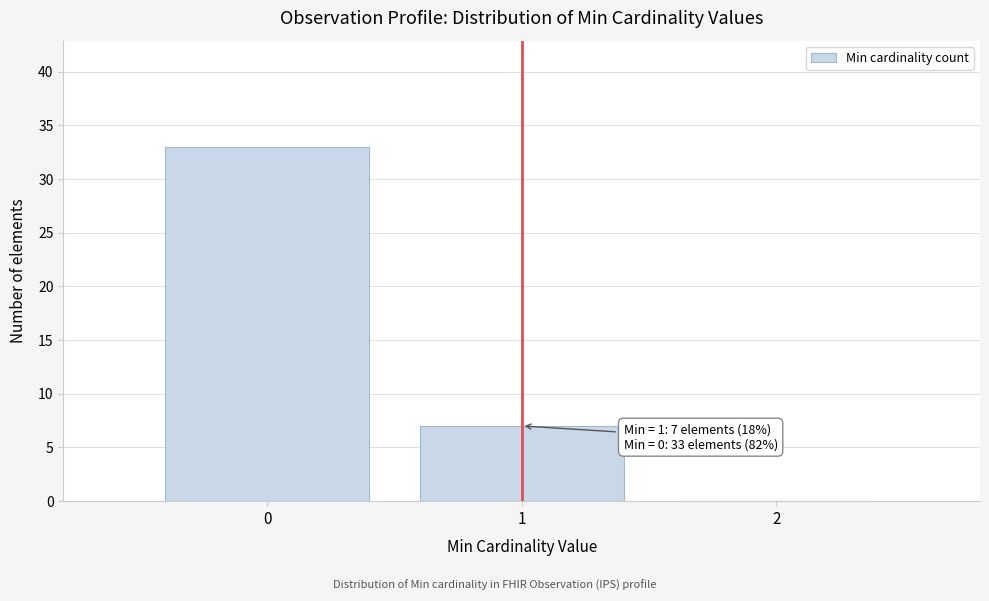

Reading left to right, extract all data points from this chart.

0=33	1=7	2=0